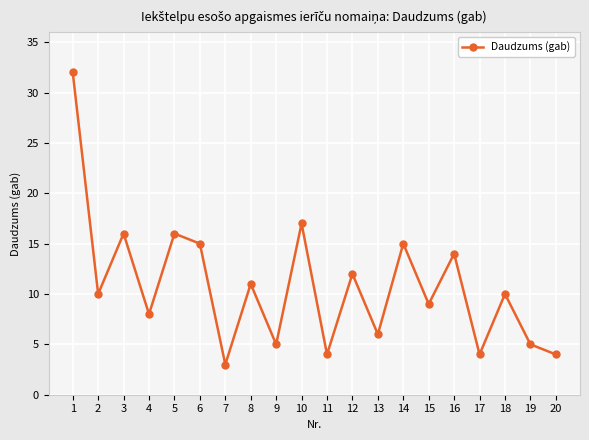

What is the change in value from 14 to 20?

-11